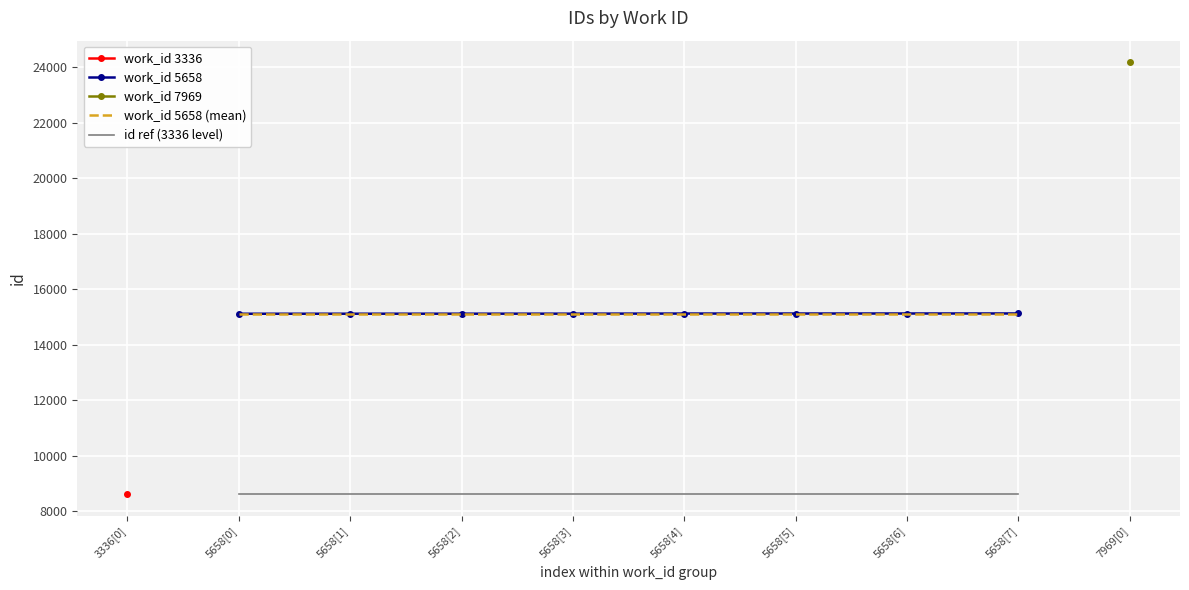

Count the work_id 5658 values in the range 15113 to 15120.

5